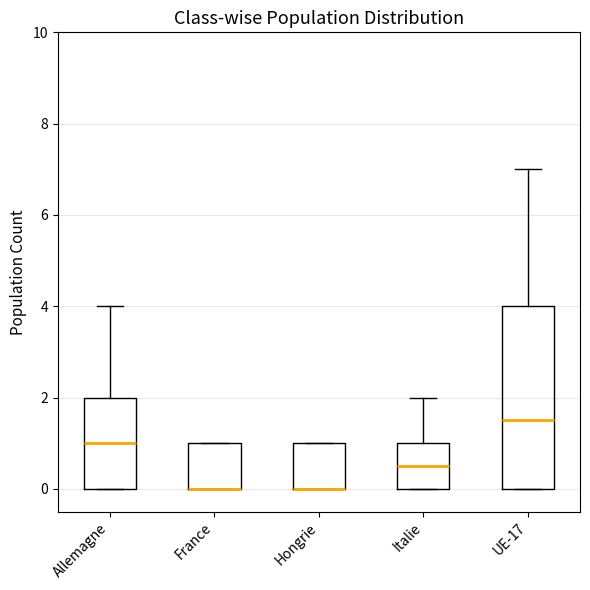

Reading left to right, transcribe this box plot: for each box, give where its median line is, the range the box spans, and where its two whiskers end, as read against the y-axis. The values are not printed on the chart, so give them approximately, as read against the axis.

Allemagne: median 1.0, box 0.0 to 2.0, whiskers 0.0 to 4.0
France: median 0.0 (drawn on the box's lower edge), box 0.0 to 1.0, whiskers 0.0 to 1.0
Hongrie: median 0.0 (drawn on the box's lower edge), box 0.0 to 1.0, whiskers 0.0 to 1.0
Italie: median 0.6, box 0.0 to 1.0, whiskers 0.0 to 2.0
UE-17: median 1.6, box 0.0 to 4.0, whiskers 0.0 to 7.0